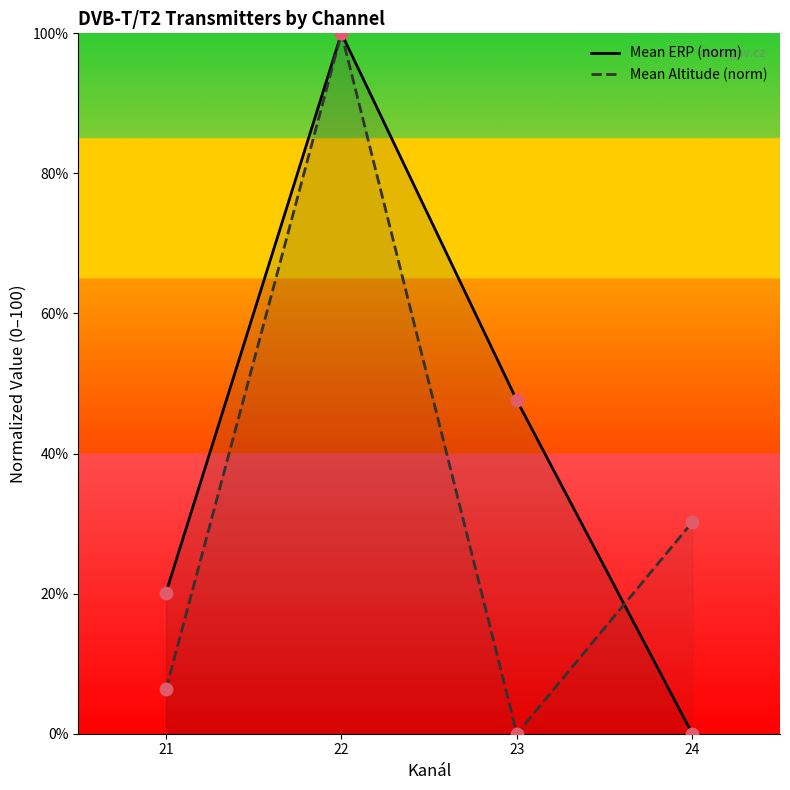

Which series has the largest Y range (max minus min)?

Mean ERP (norm)